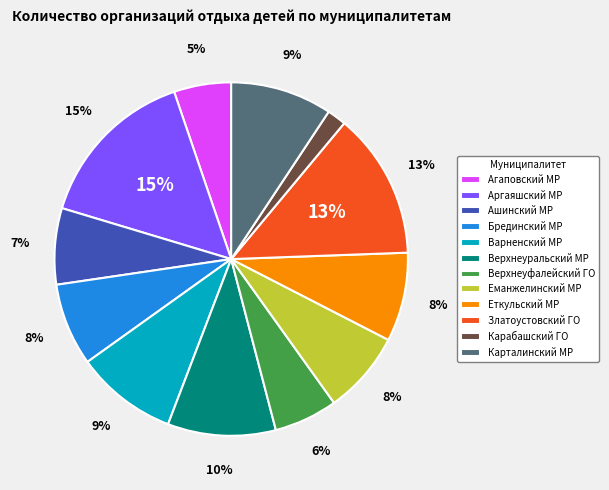

True or false: Верхнеуфалейский ГО accounts for 6% of the total.

True